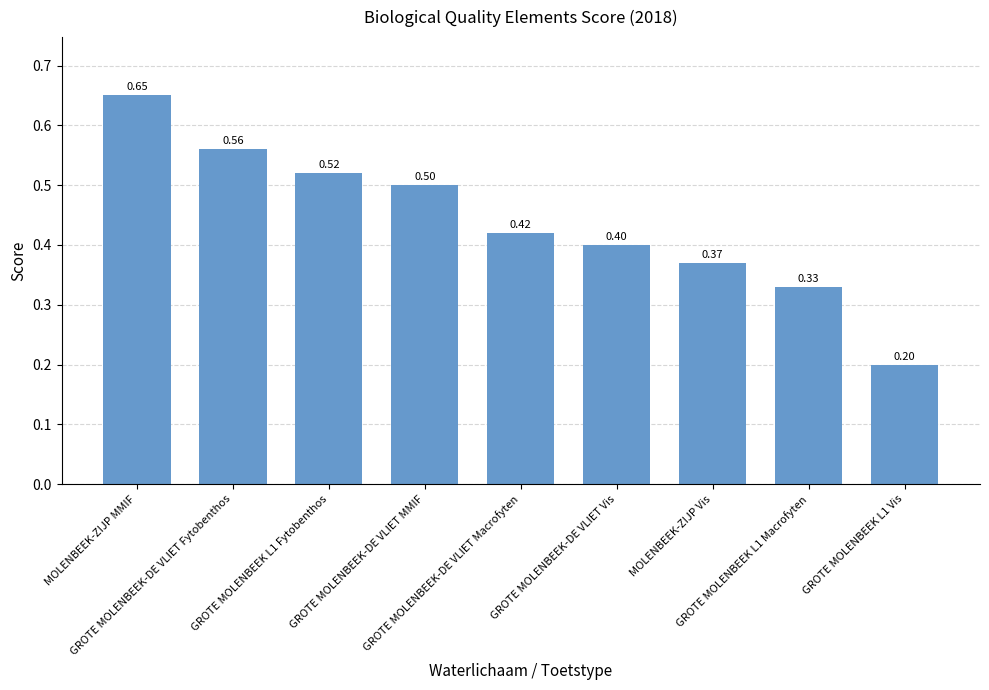

Rank the categories by value from lowest to highest.

GROTE MOLENBEEK L1 Vis, GROTE MOLENBEEK L1 Macrofyten, MOLENBEEK-ZIJP Vis, GROTE MOLENBEEK-DE VLIET Vis, GROTE MOLENBEEK-DE VLIET Macrofyten, GROTE MOLENBEEK-DE VLIET MMIF, GROTE MOLENBEEK L1 Fytobenthos, GROTE MOLENBEEK-DE VLIET Fytobenthos, MOLENBEEK-ZIJP MMIF